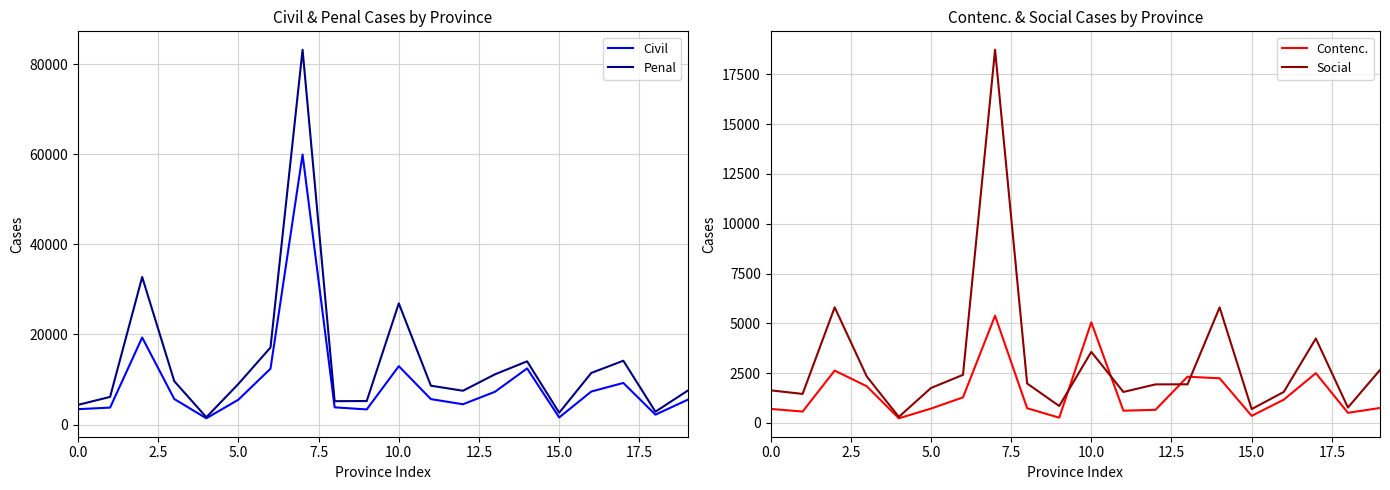

How many interior local peaks does the Penal series have?

5